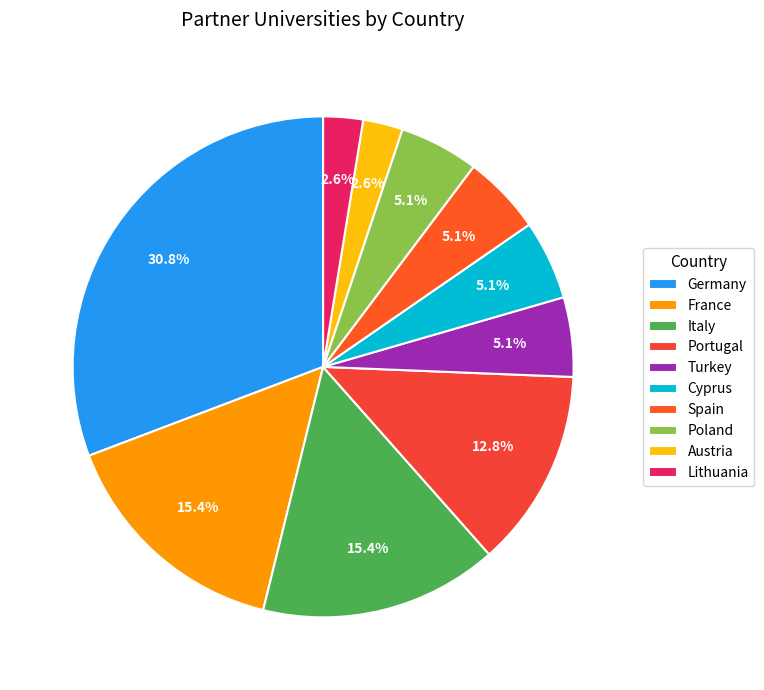

How many segments does this pie chart have?

10